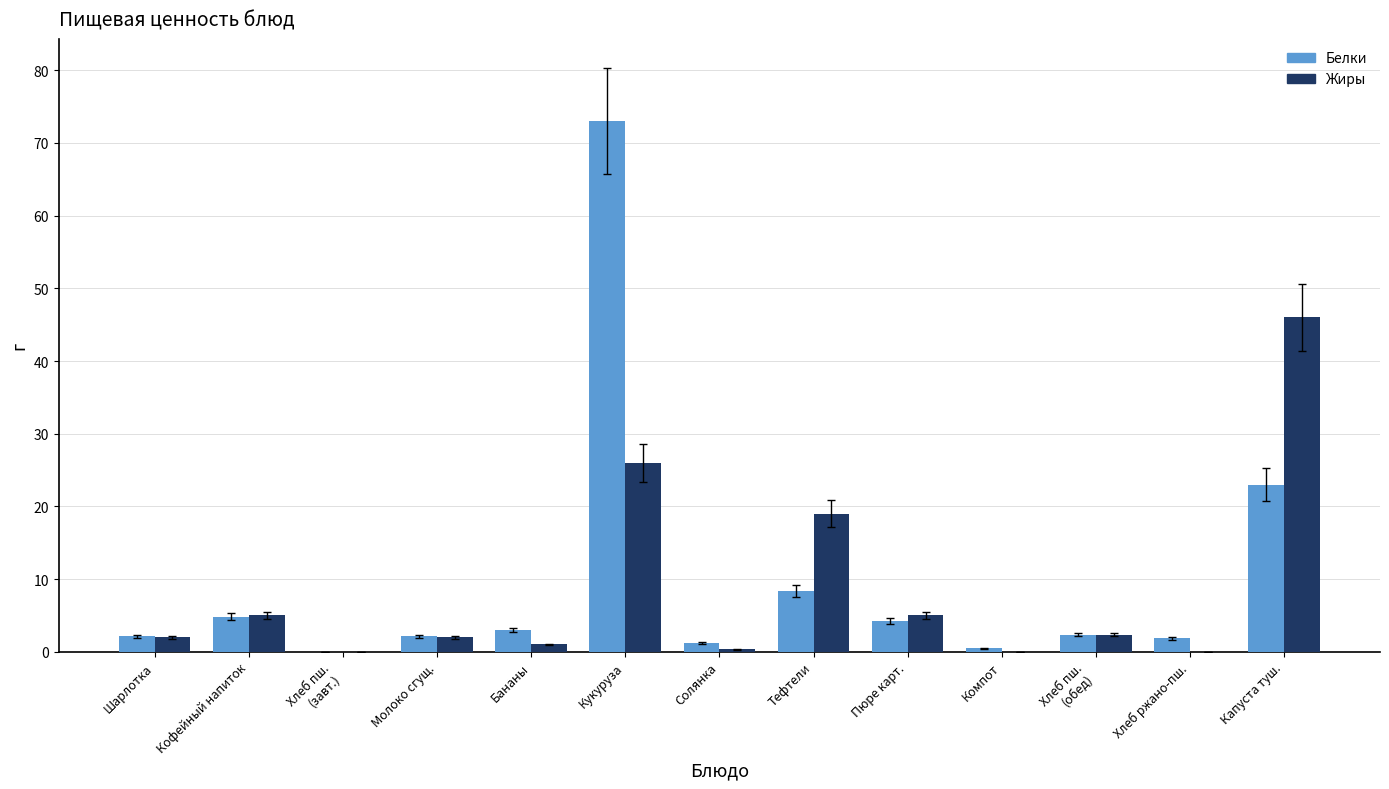

The value of Белки at Бананы is 3.0. True or false?

True